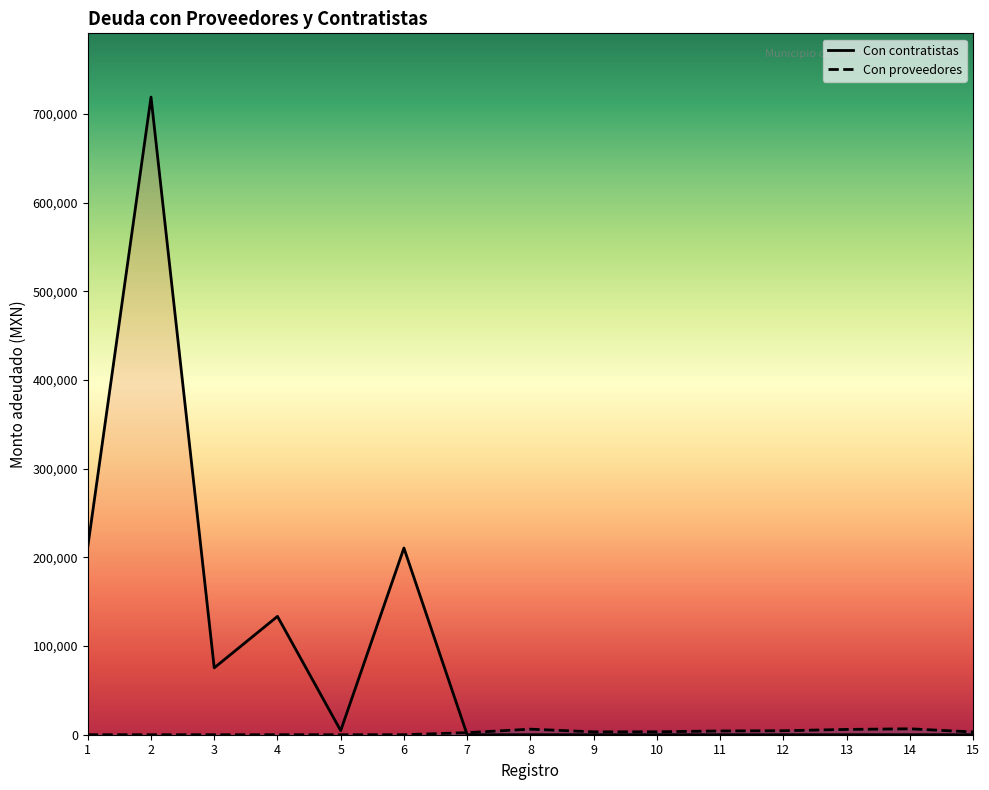

Where is the first local maximum for Con contratistas?

2